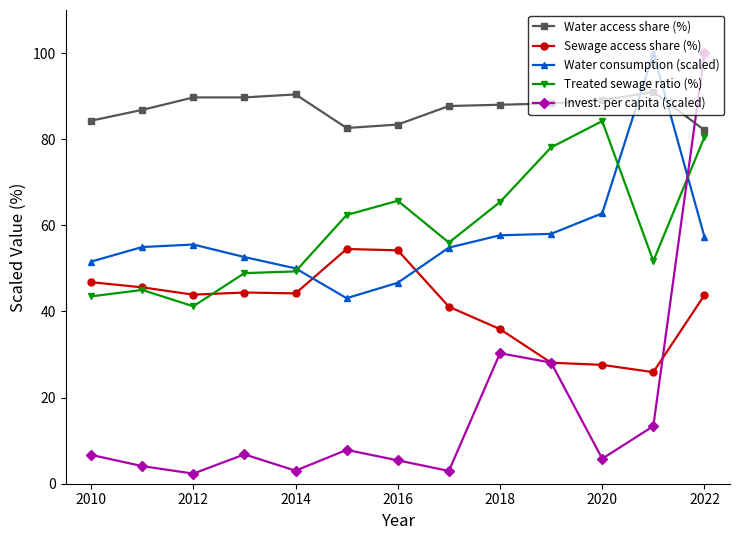

What is the smallest value displayed?

2.3